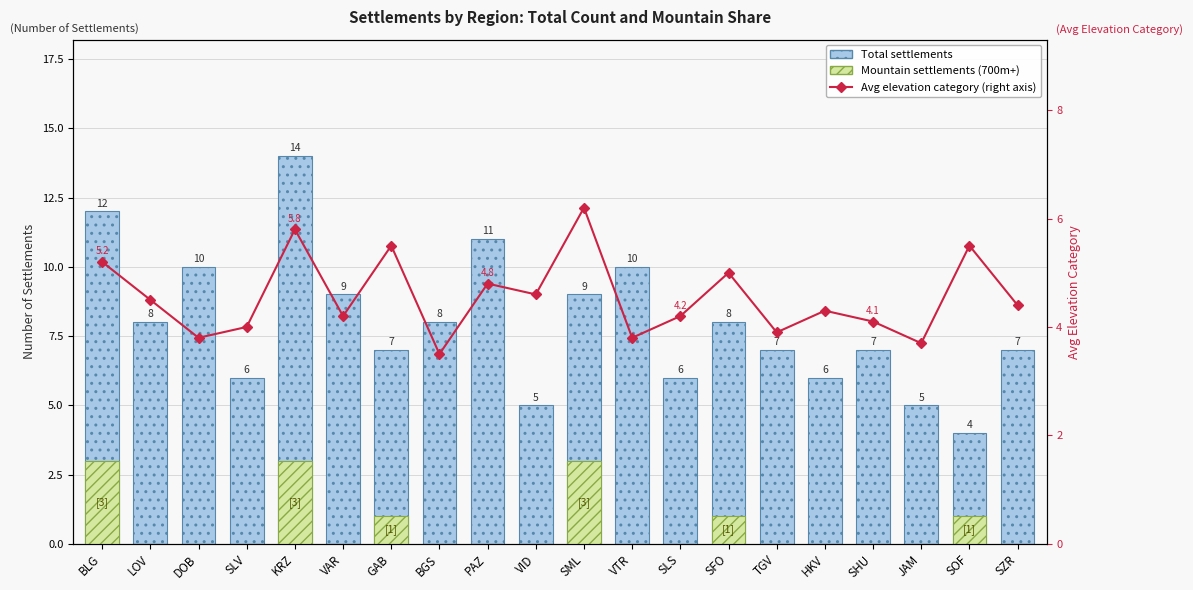

What position from the left is KRZ?

5